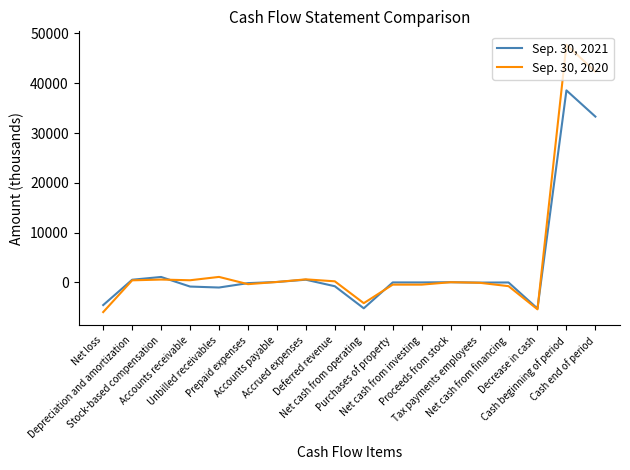

Which series has the largest range (max minus min)?

Sep. 30, 2020